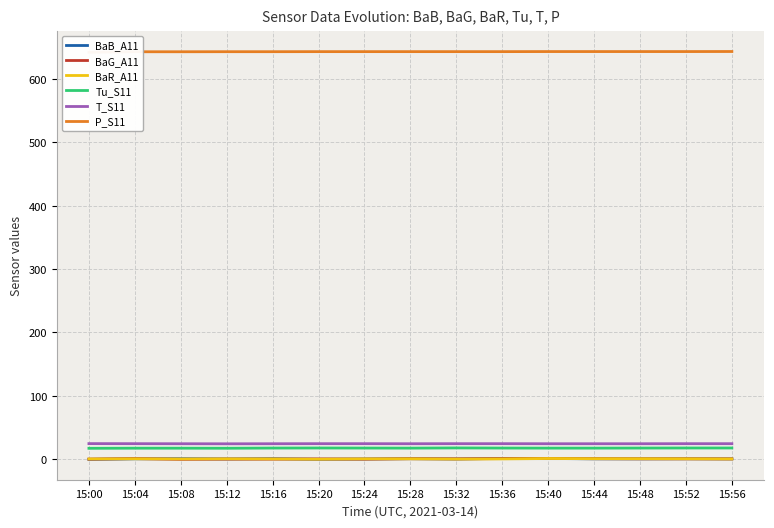

True or false: Tu_S11 has more than 2 interior local peaks.

False